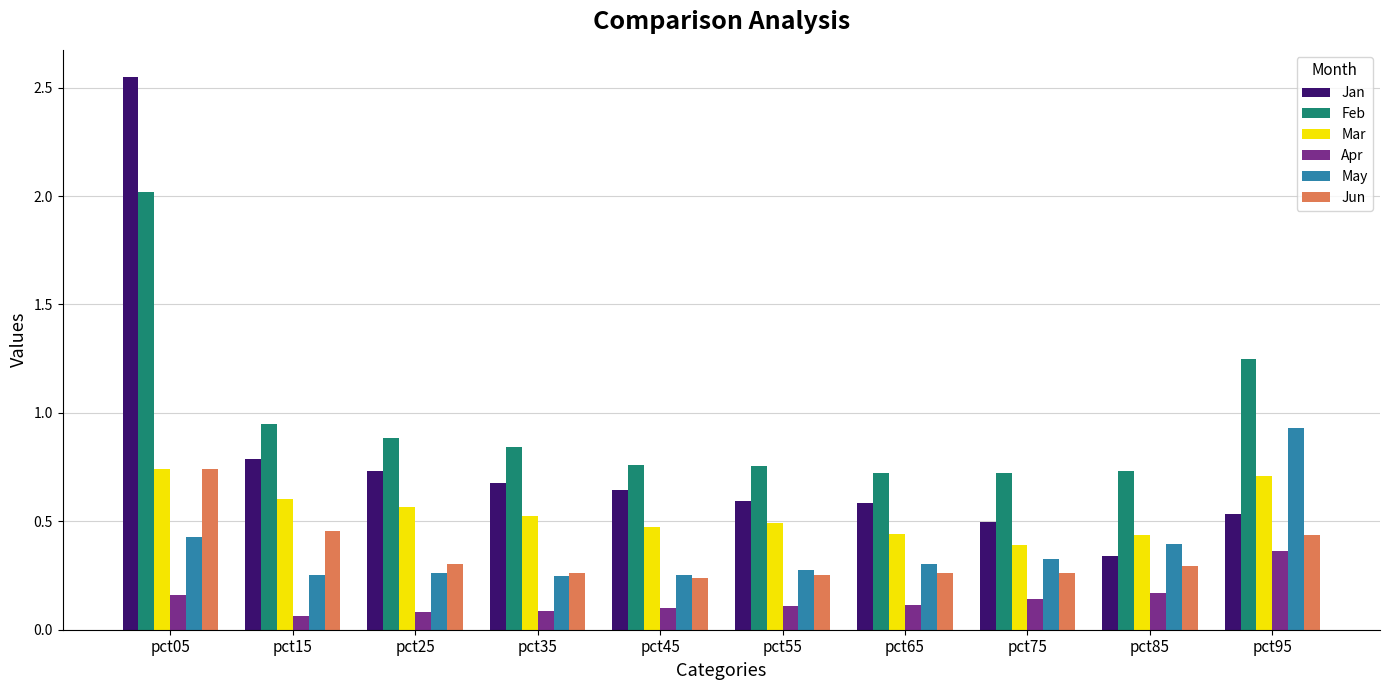

Which label corresponds to the largest value in the chart?

pct05